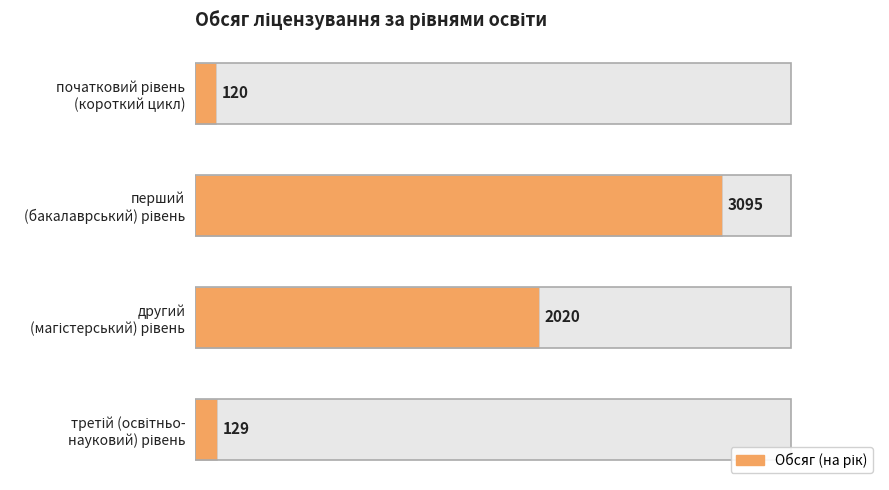

How many data points are less than 2020?

2